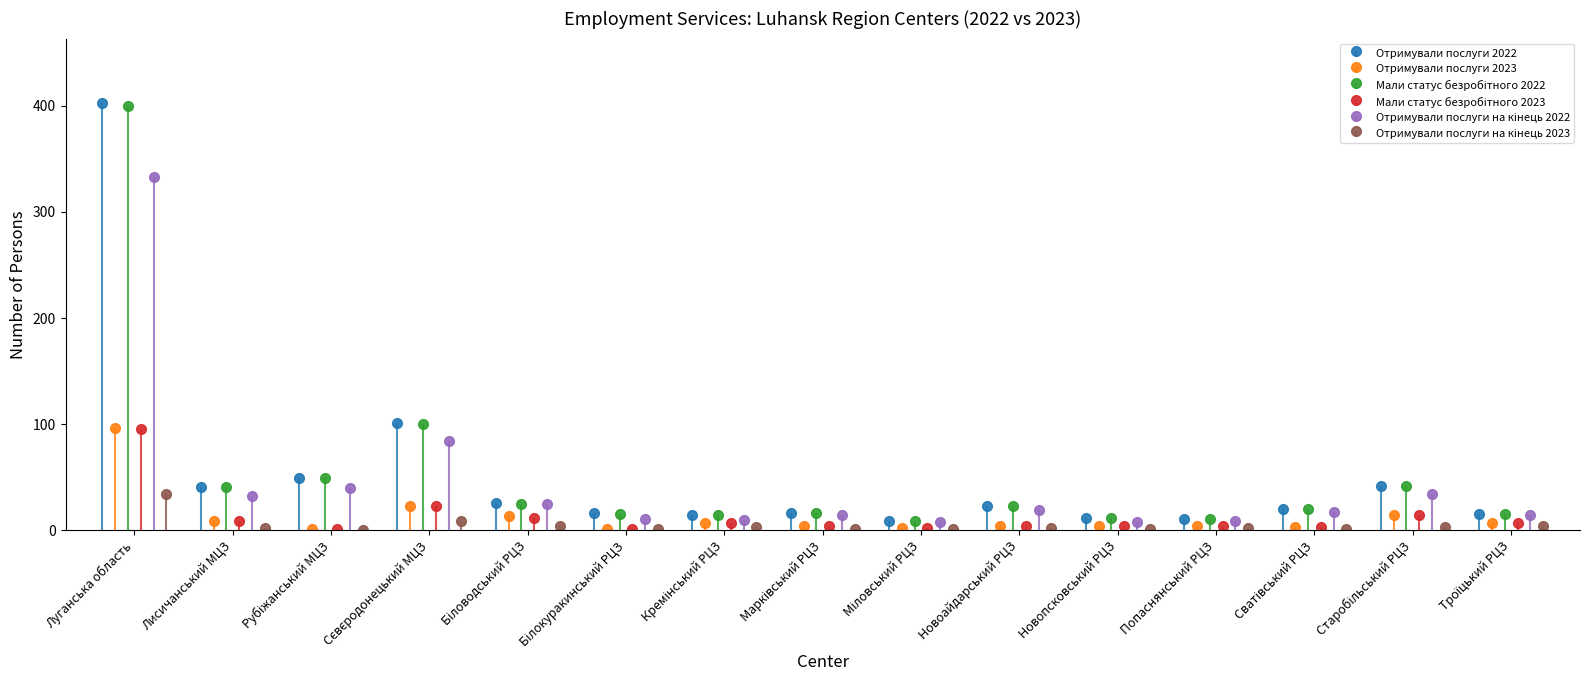

Rank the categories by Мали статус безробітного 2022 value from lowest to highest.

Міловський РЦЗ, Попаснянський РЦЗ, Новопсковський РЦЗ, Кремінський РЦЗ, Білокуракинський РЦЗ, Троїцький РЦЗ, Марківський РЦЗ, Сватівський РЦЗ, Новоайдарський РЦЗ, Біловодський РЦЗ, Лисичанський МЦЗ, Старобільський РЦЗ, Рубіжанський МЦЗ, Сєвєродонецький МЦЗ, Луганська область